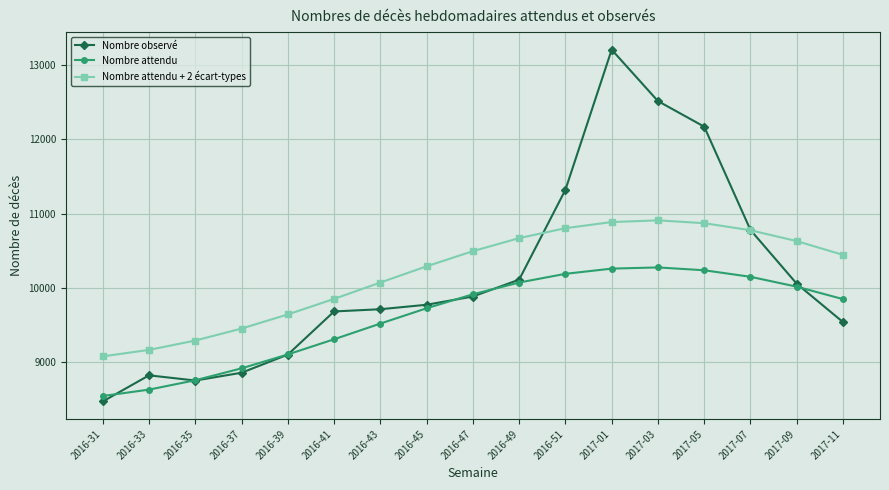

Where do Nombre attendu + 2 écart-types and Nombre observé first cross each other?

2016-49 and 2016-51